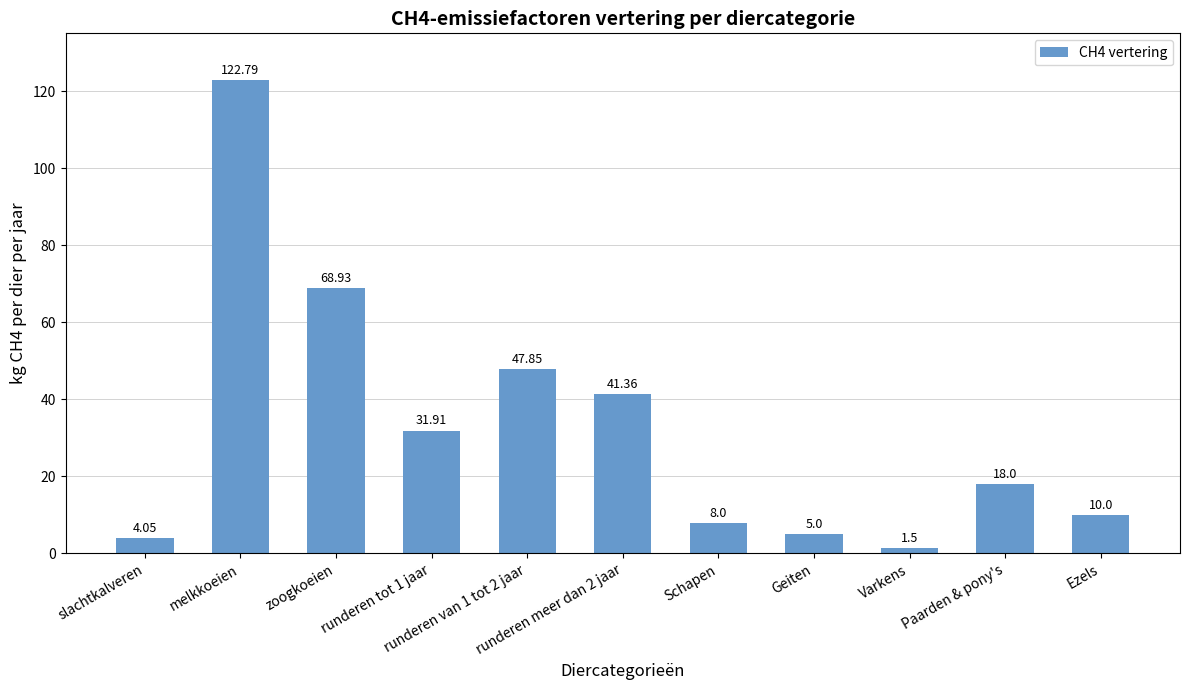

What is the change in value from Varkens to Ezels?

+8.5